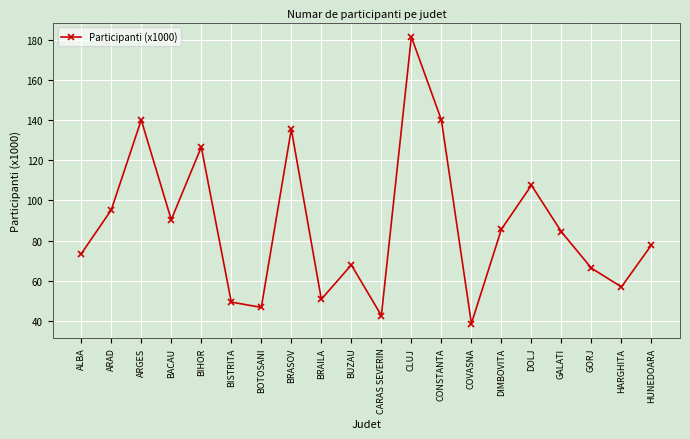

Which category has the lowest value across all series?

COVASNA